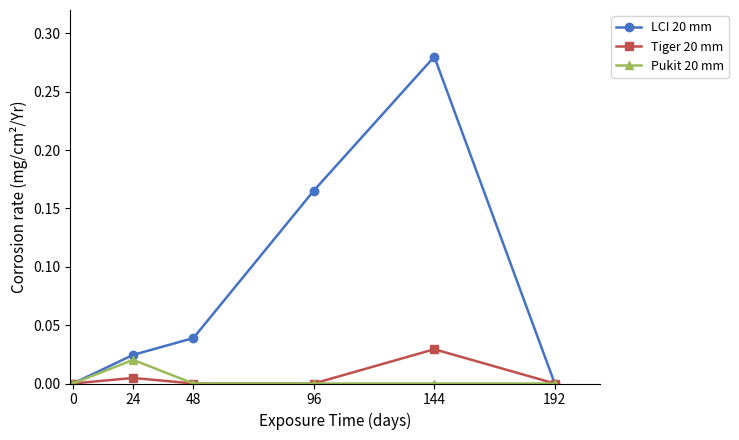

Rank the series at 144 from highest to lowest value.

LCI 20 mm, Tiger 20 mm, Pukit 20 mm